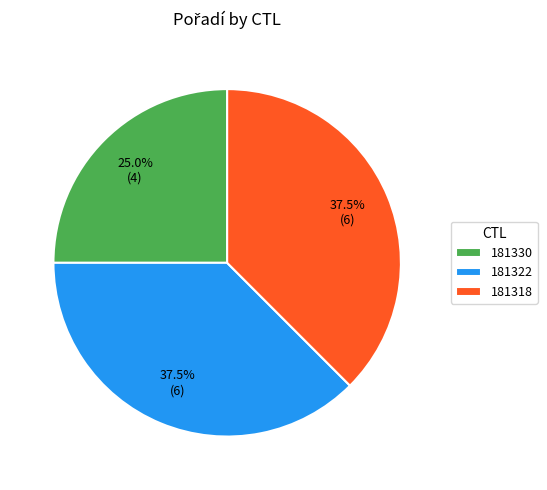

Is there any slice that represents more than half of the pie?

No